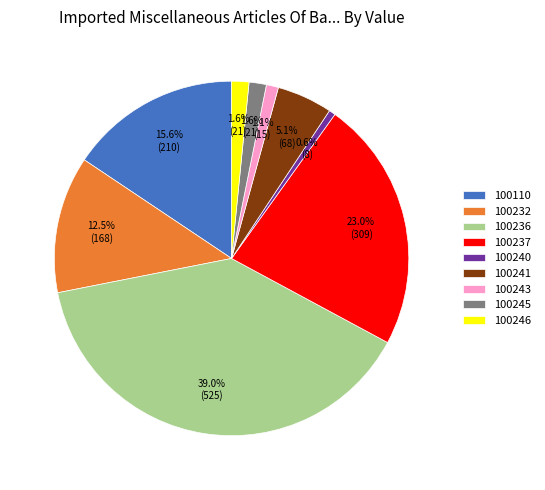

Is the sum of 100237 and 100245 greater than half?

No